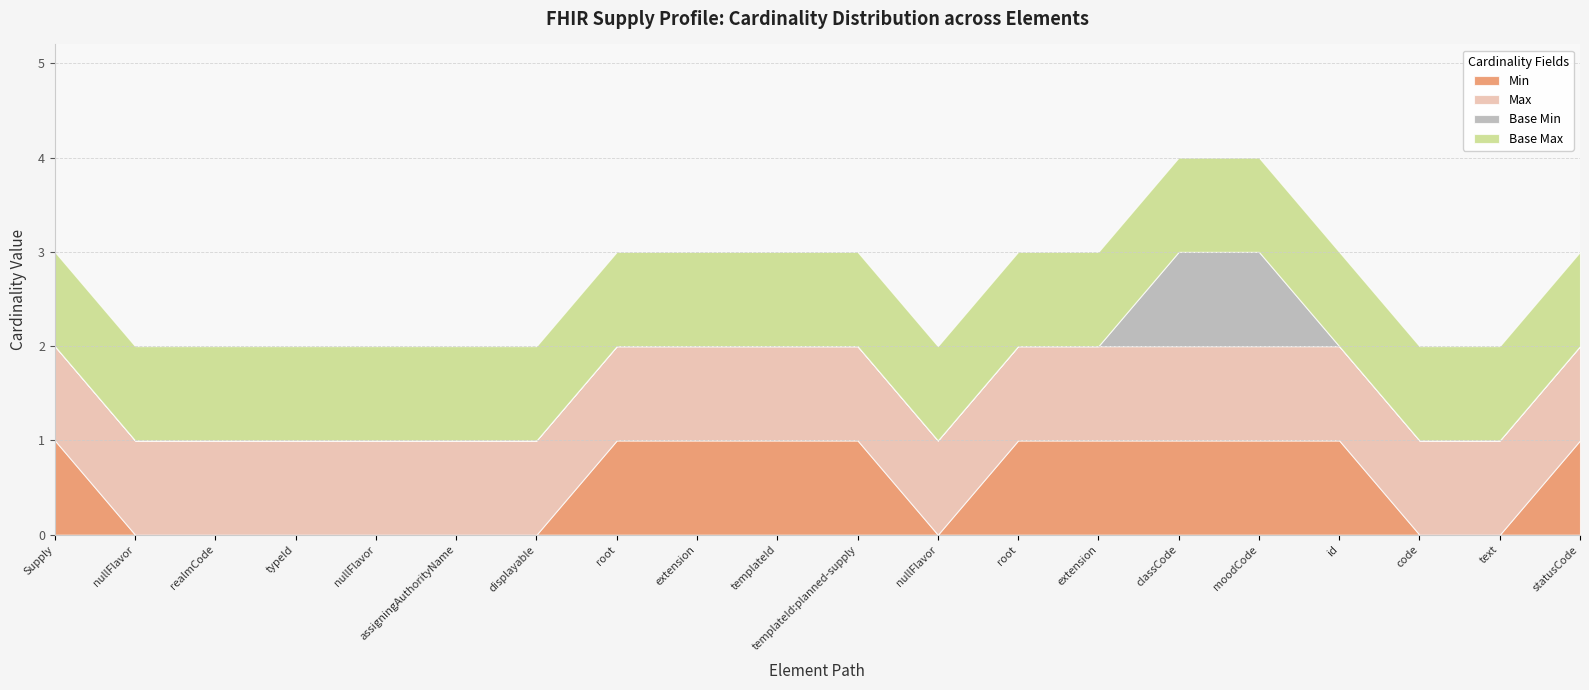

Reading left to right, transcribe all the data shown in this chart.

Min: Supply=1	Supply.nullFlavor=0	Supply.realmCode=0	Supply.typeId=0	Supply.typeId.nullFlavor=0	Supply.typeId.assigningAuthorityName=0	Supply.typeId.displayable=0	Supply.typeId.root=1	Supply.typeId.extension=1	Supply.templateId=1	Supply.templateId:planned-supply=1	Supply.templateId:planned-supply.nullFlavor=0	Supply.templateId:planned-supply.root=1	Supply.templateId:planned-supply.extension=1	Supply.classCode=1	Supply.moodCode=1	Supply.id=1	Supply.code=0	Supply.text=0	Supply.statusCode=1
Max: Supply=1	Supply.nullFlavor=1	Supply.realmCode=1	Supply.typeId=1	Supply.typeId.nullFlavor=1	Supply.typeId.assigningAuthorityName=1	Supply.typeId.displayable=1	Supply.typeId.root=1	Supply.typeId.extension=1	Supply.templateId=1	Supply.templateId:planned-supply=1	Supply.templateId:planned-supply.nullFlavor=1	Supply.templateId:planned-supply.root=1	Supply.templateId:planned-supply.extension=1	Supply.classCode=1	Supply.moodCode=1	Supply.id=1	Supply.code=1	Supply.text=1	Supply.statusCode=1
Base Min: Supply=0	Supply.nullFlavor=0	Supply.realmCode=0	Supply.typeId=0	Supply.typeId.nullFlavor=0	Supply.typeId.assigningAuthorityName=0	Supply.typeId.displayable=0	Supply.typeId.root=0	Supply.typeId.extension=0	Supply.templateId=0	Supply.templateId:planned-supply=0	Supply.templateId:planned-supply.nullFlavor=0	Supply.templateId:planned-supply.root=0	Supply.templateId:planned-supply.extension=0	Supply.classCode=1	Supply.moodCode=1	Supply.id=0	Supply.code=0	Supply.text=0	Supply.statusCode=0
Base Max: Supply=1	Supply.nullFlavor=1	Supply.realmCode=1	Supply.typeId=1	Supply.typeId.nullFlavor=1	Supply.typeId.assigningAuthorityName=1	Supply.typeId.displayable=1	Supply.typeId.root=1	Supply.typeId.extension=1	Supply.templateId=1	Supply.templateId:planned-supply=1	Supply.templateId:planned-supply.nullFlavor=1	Supply.templateId:planned-supply.root=1	Supply.templateId:planned-supply.extension=1	Supply.classCode=1	Supply.moodCode=1	Supply.id=1	Supply.code=1	Supply.text=1	Supply.statusCode=1